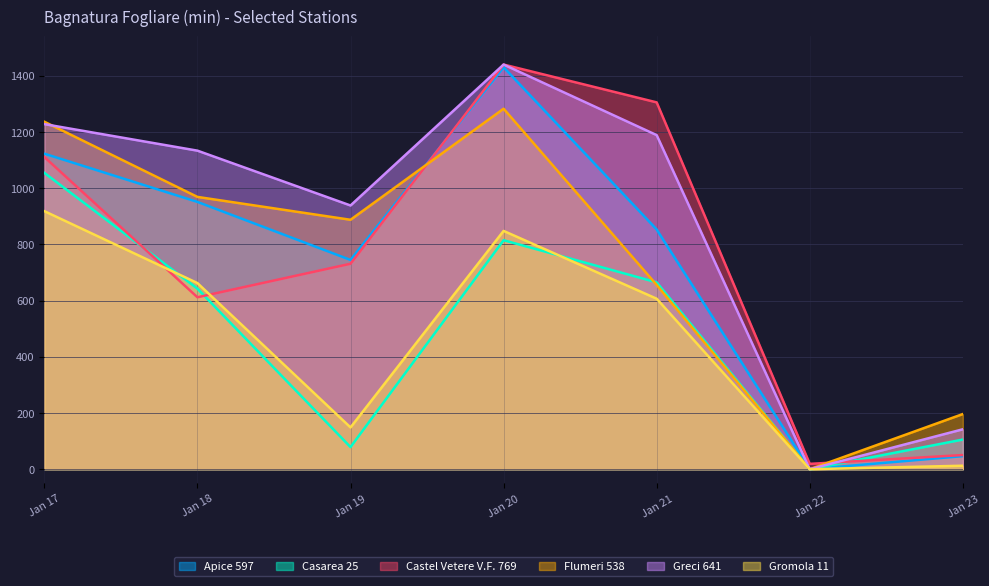

The Casarea 25 series shows 78.7 at Jan 19. True or false?

True